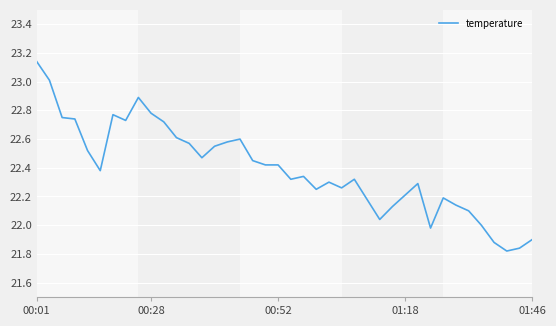

What is the difference between the maximum and minimum values?

1.3